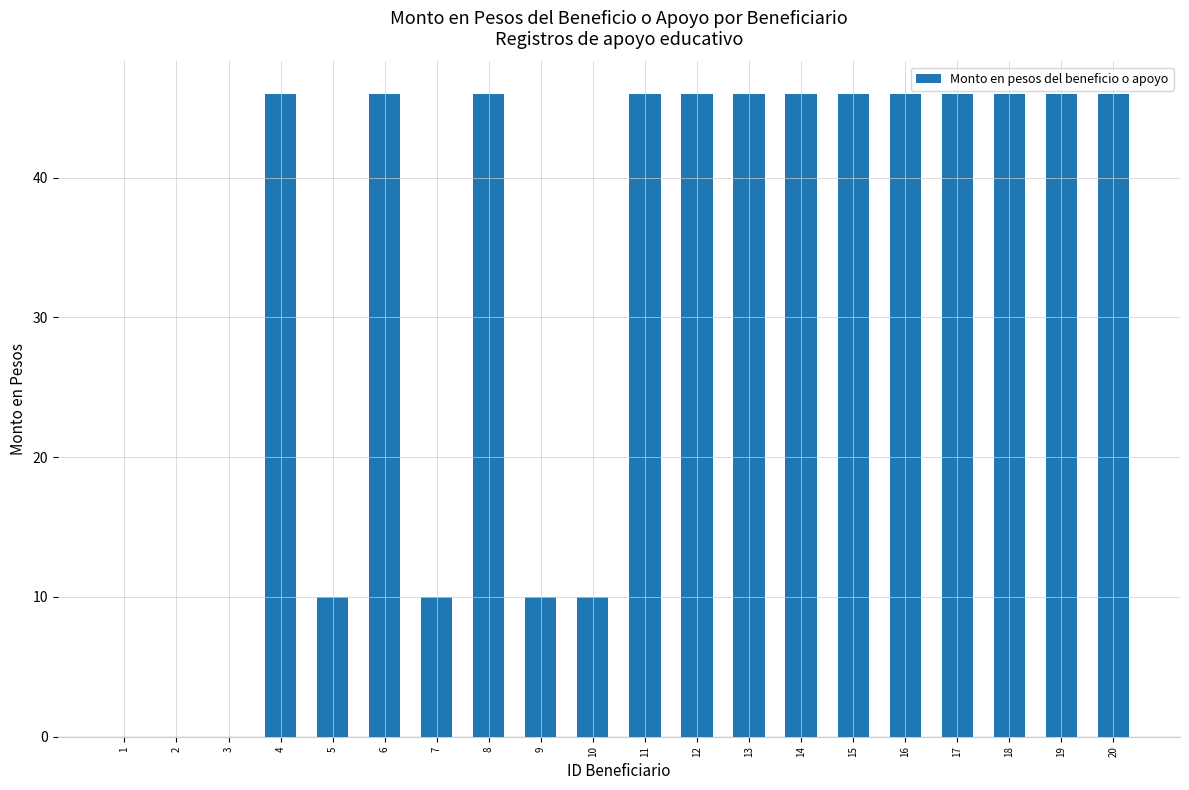

What is the change in value from 2 to 18?

+46